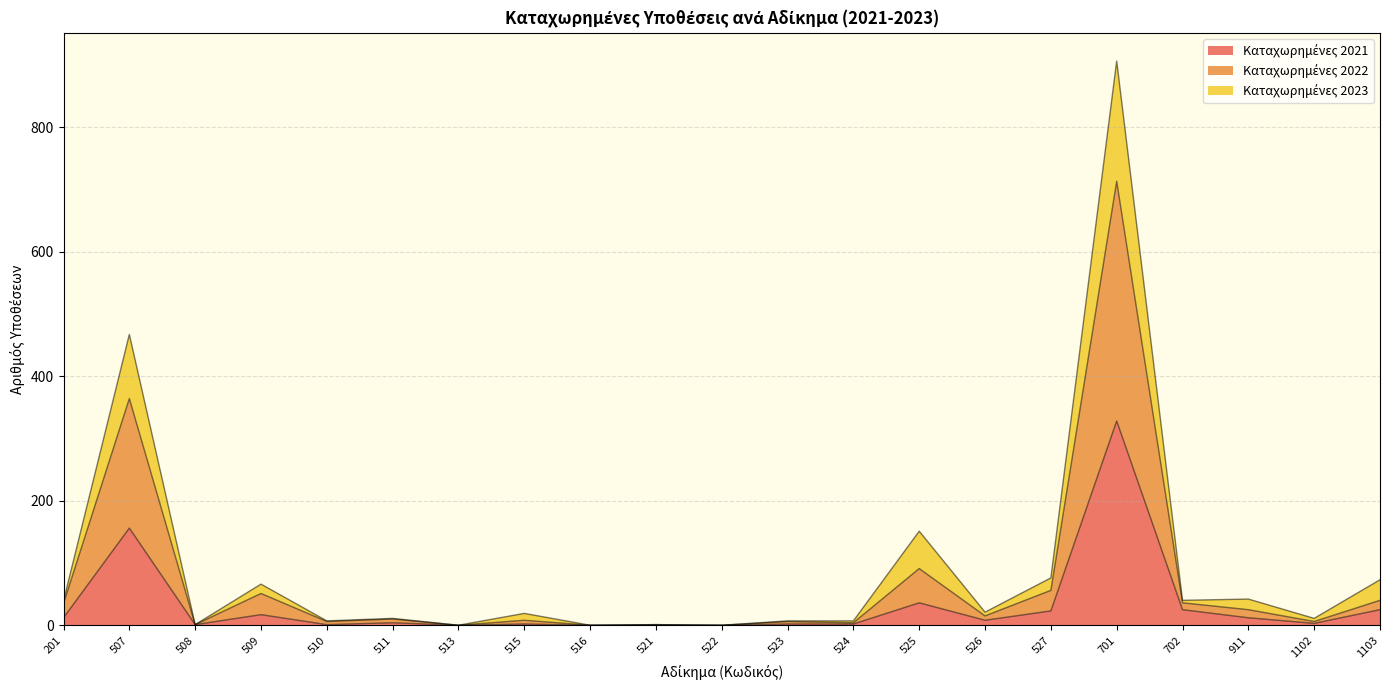

Rank the categories by Καταχωρημένες 2023 value from highest to lowest.

701, 507, 525, 527, 1103, 509, 911, 702, 201, 526, 515, 511, 1102, 510, 523, 524, 508, 521, 513, 516, 522